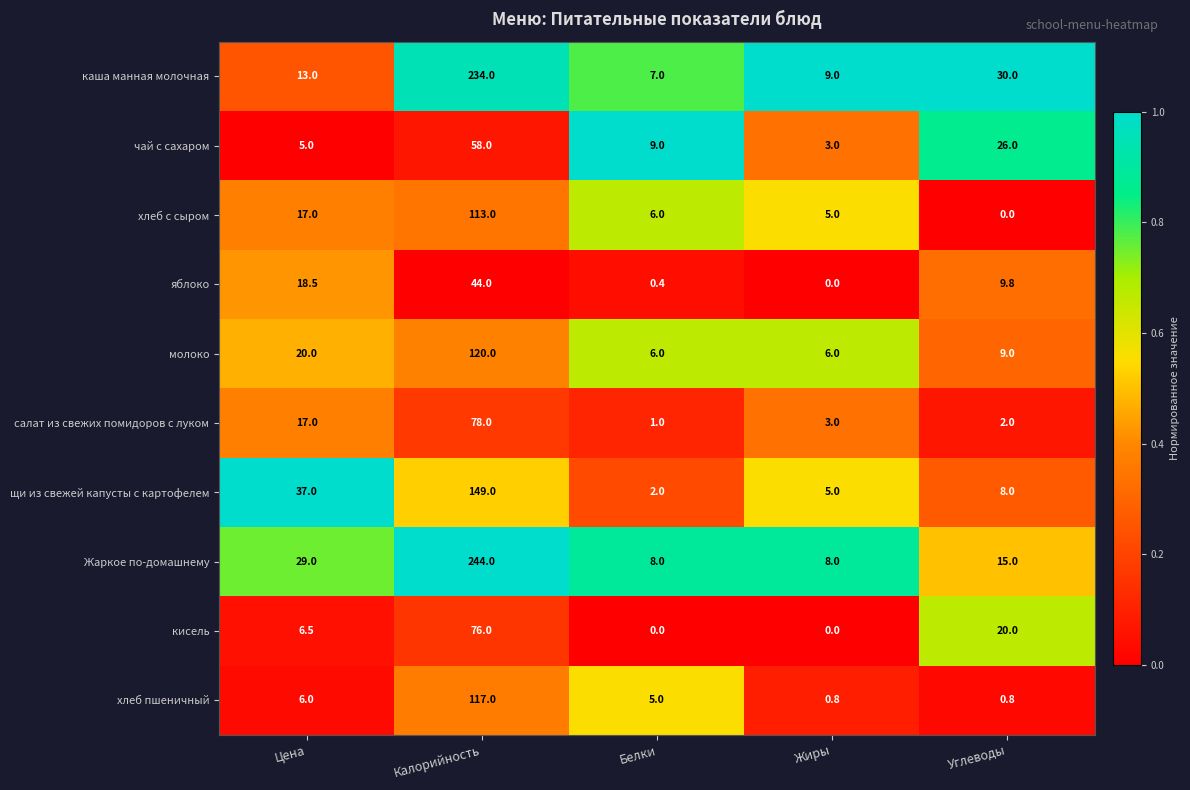

Which series has the largest range (max minus min)?

Жаркое по-домашнему